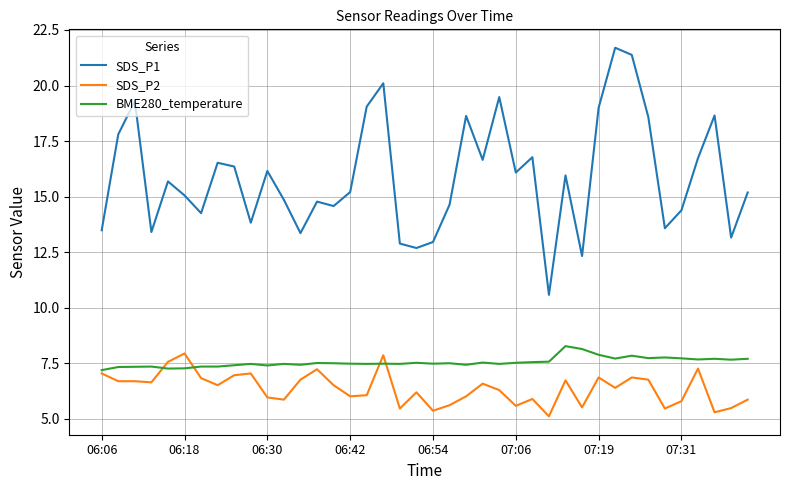

What is the lowest value of the SDS_P2 series?

5.1